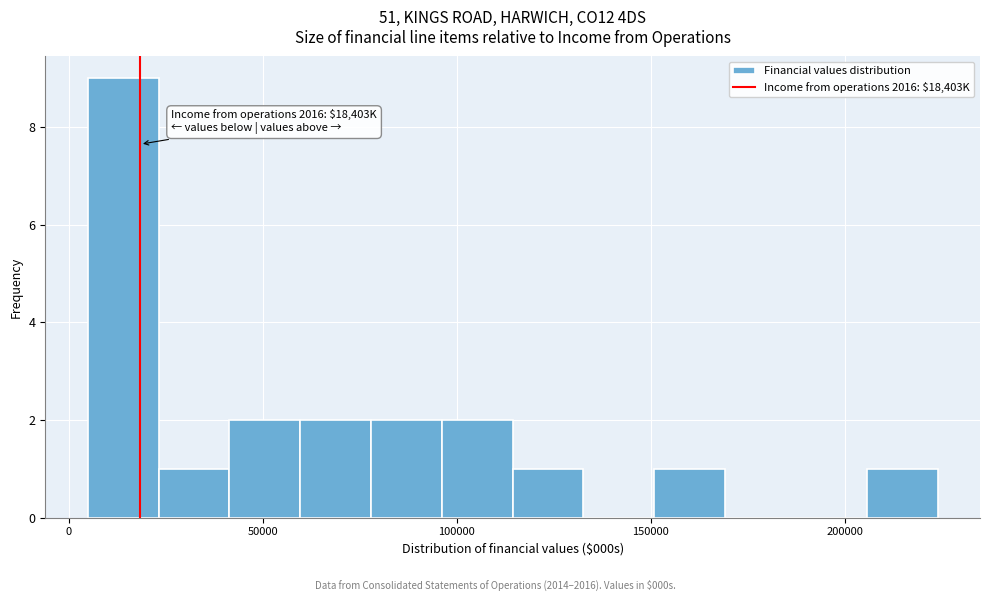

Around what value on the x-axis is the tallest bar? Give the approximate position of its centre, as read against the axis.

15000